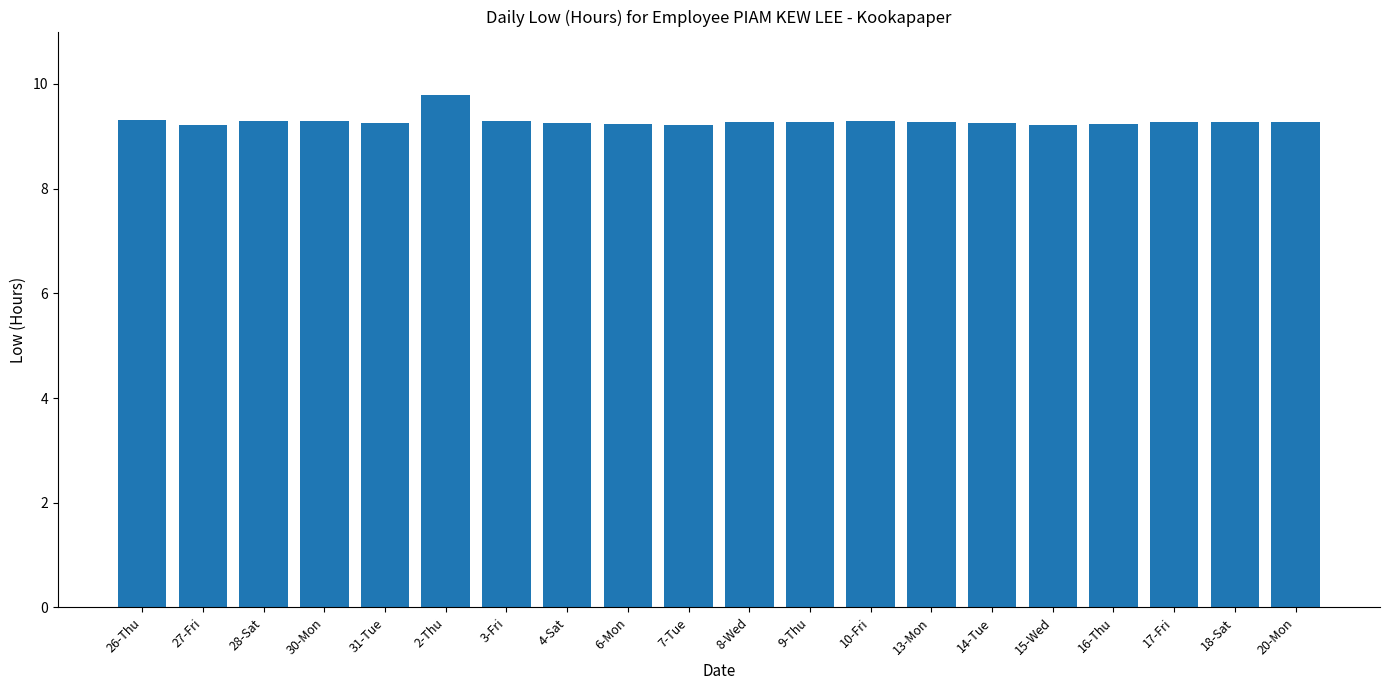

Approximately how many times larger is the value at 28-Sat compared to 13-Mon?

1.0